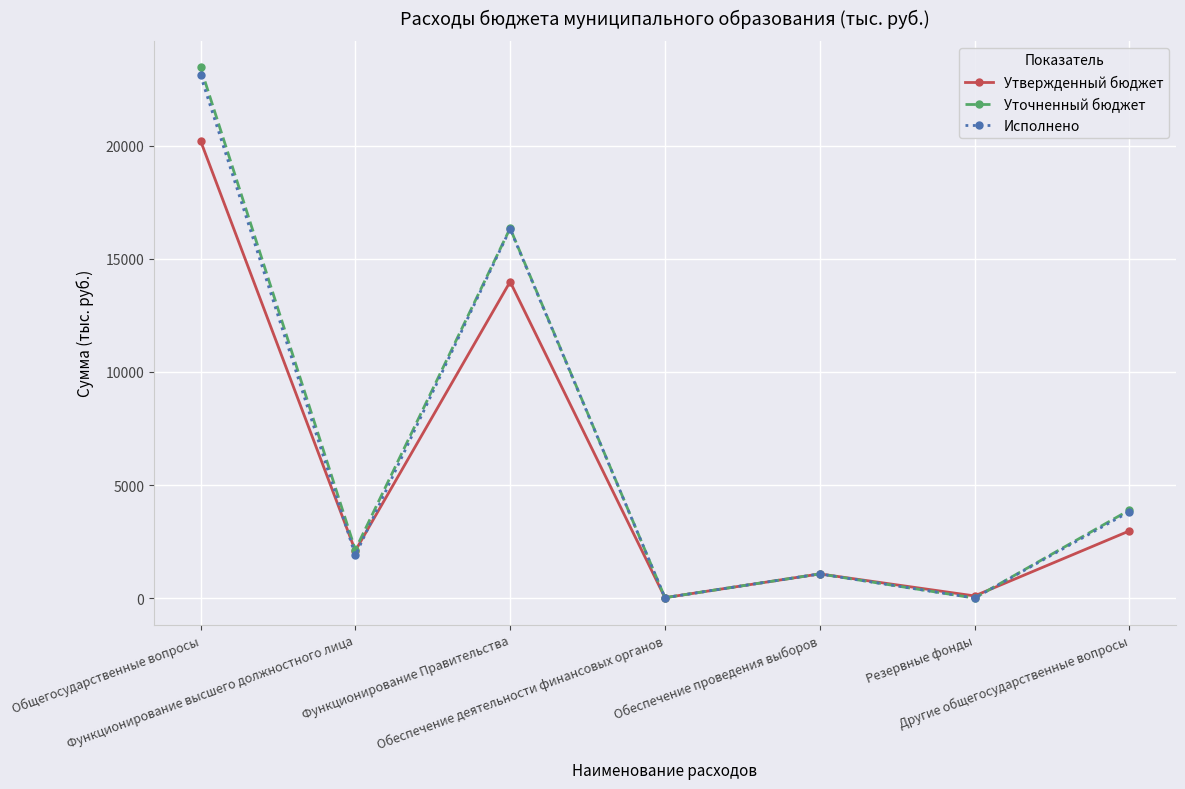

In Уточненный бюджет, how many points are higher than both neighbors (excluding endpoints)?

2